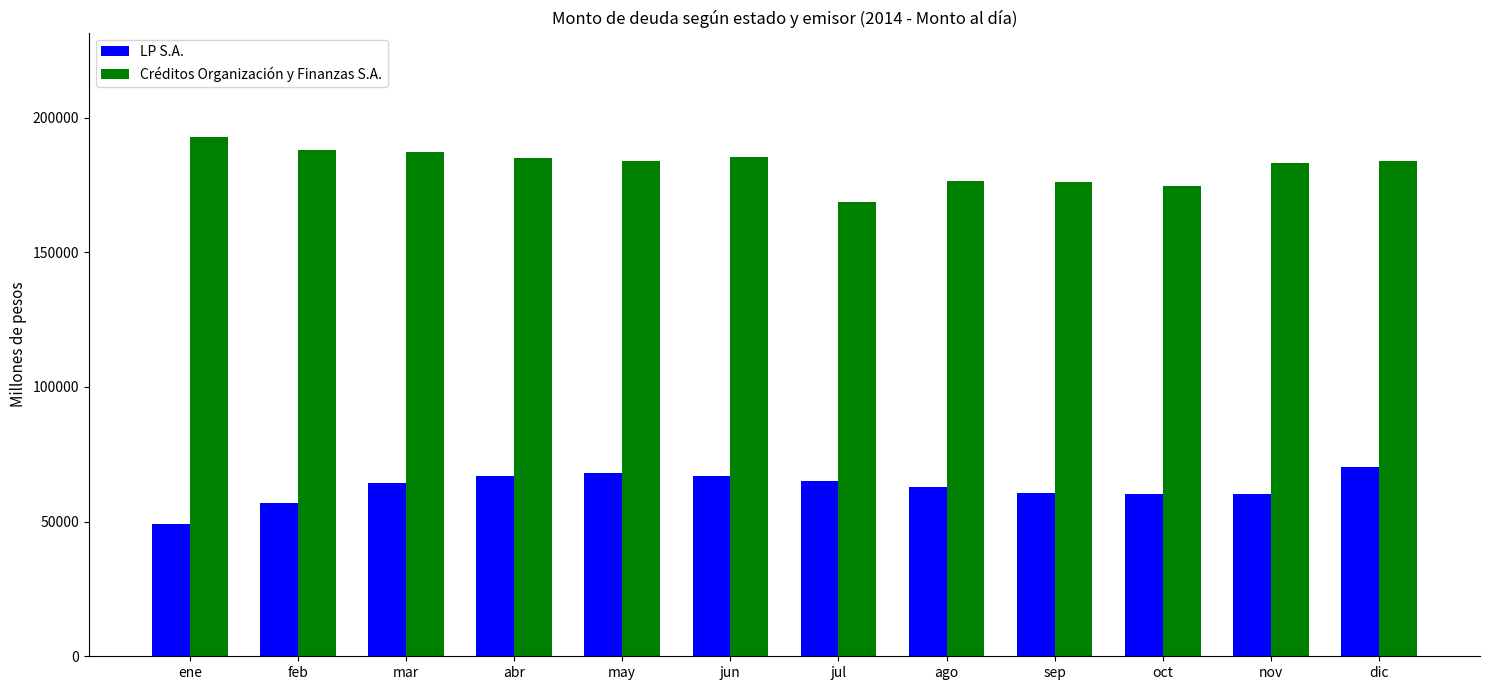

List the series in order of their peak value, lowest first.

LP S.A., Créditos Organización y Finanzas S.A.